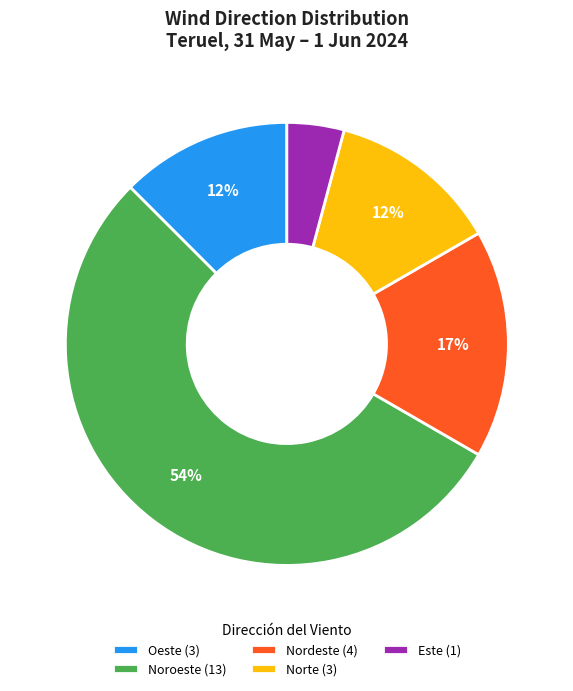

What is the smallest slice in the pie chart?

Este (1)